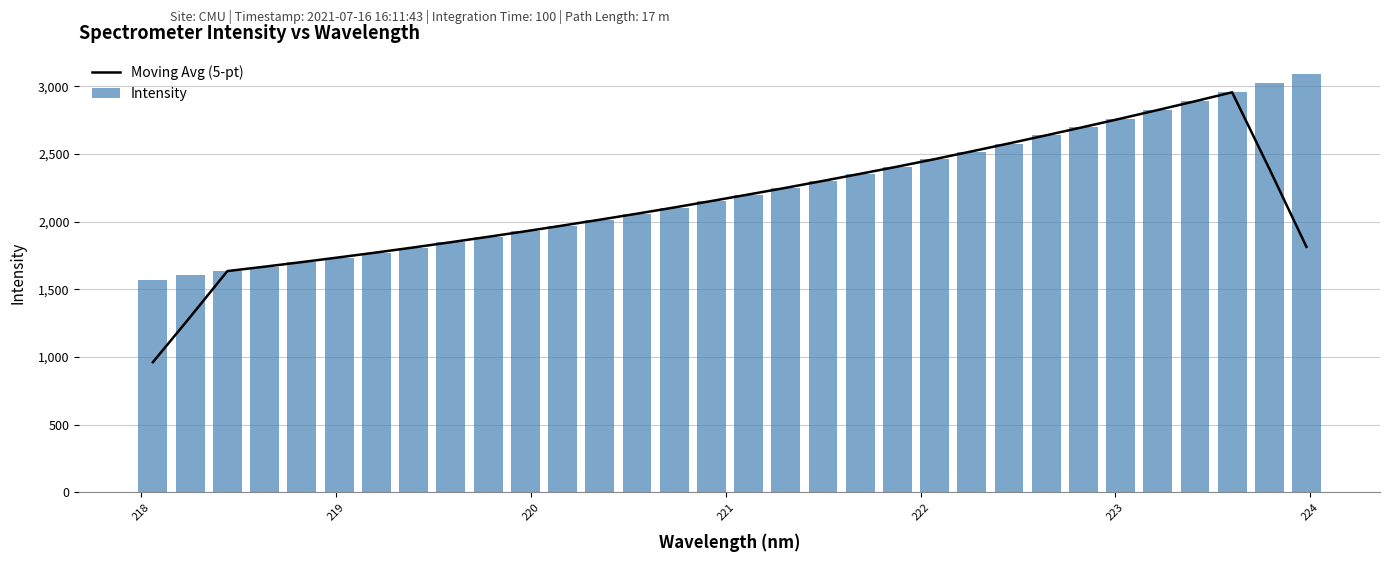

What is the highest value of the Moving Avg (5-pt) series?

2956.1